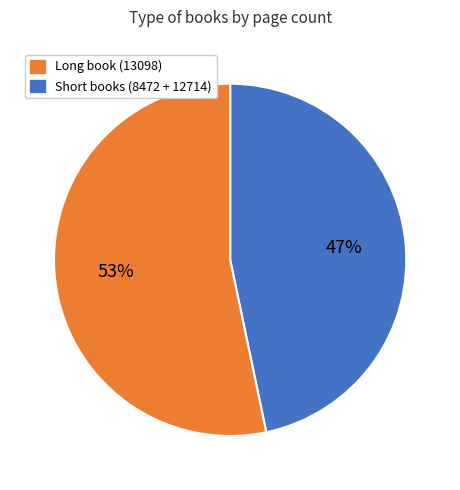

Is there any slice that represents more than half of the pie?

Yes